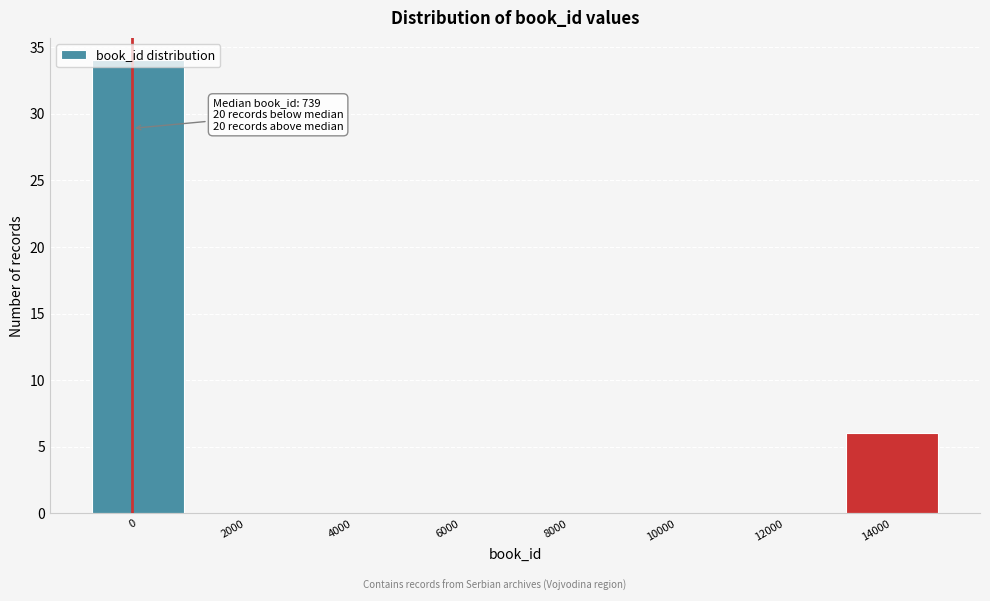

The value at 8000 is 0. True or false?

True